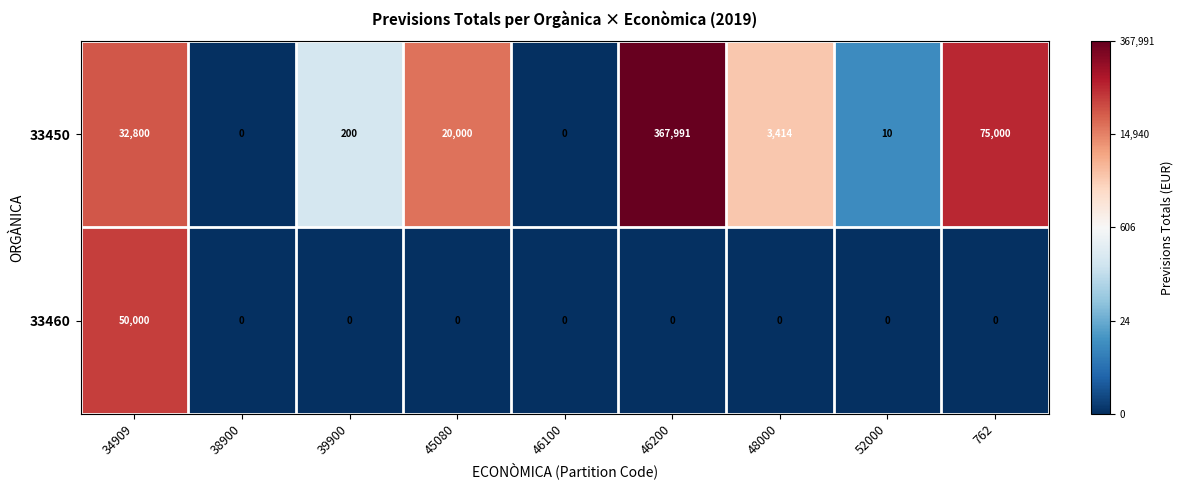

What is the difference between the highest and lowest values at 45080?

20000